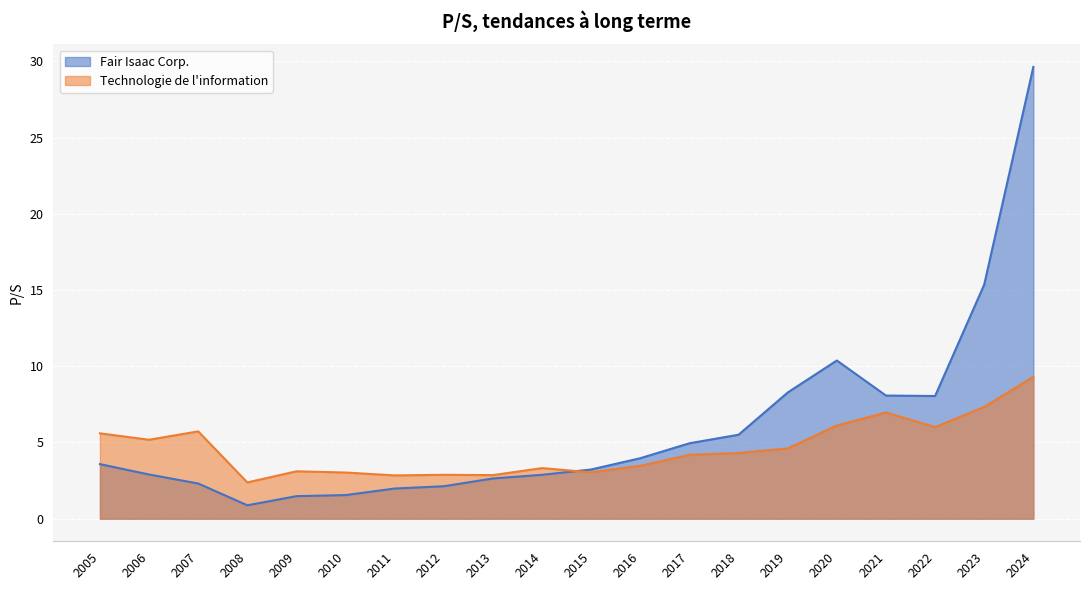

How many times do Fair Isaac Corp. and Technologie de l'information cross each other?

1